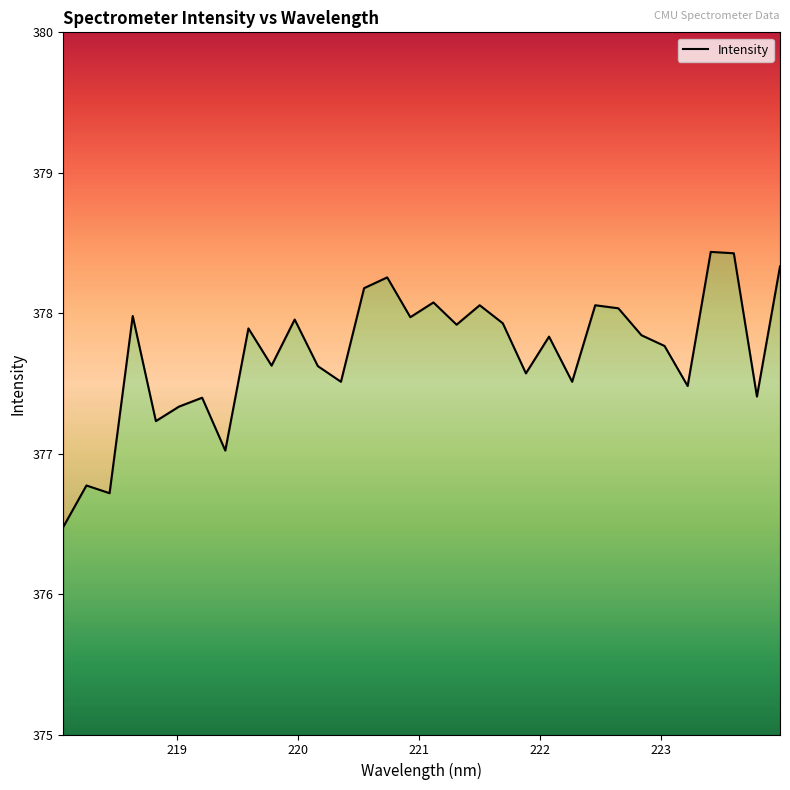

Between 223.0264 and 220.7354, which is larger?

220.7354